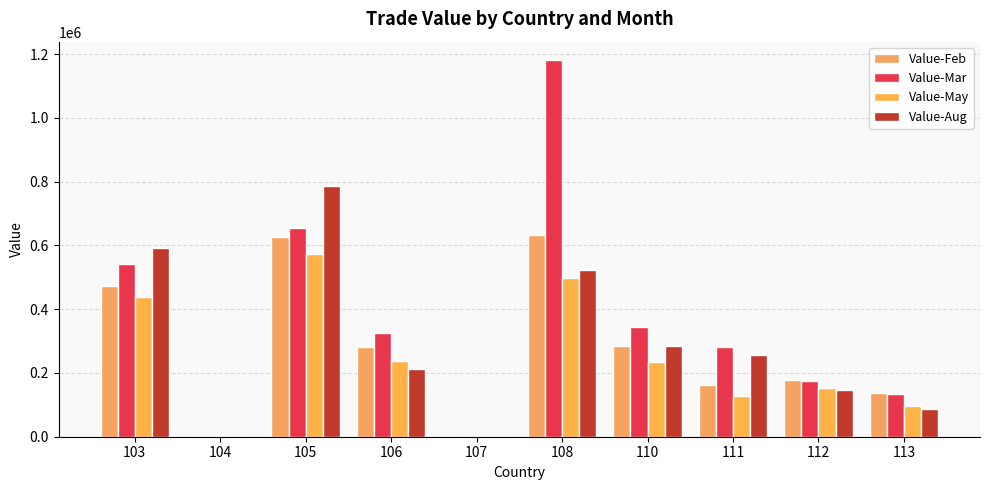

Which category has the lowest value in the Value-May series?

104